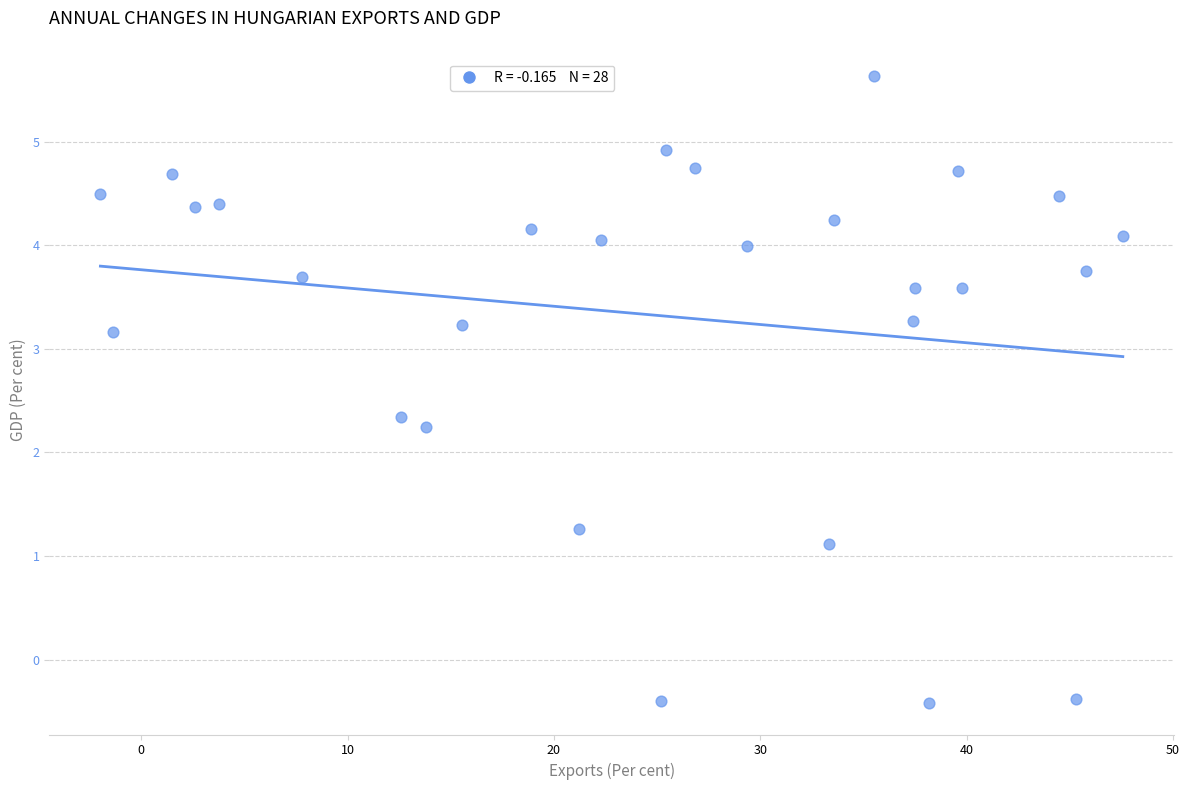

What Y value in the scatter plot is closest to 2?

2.2